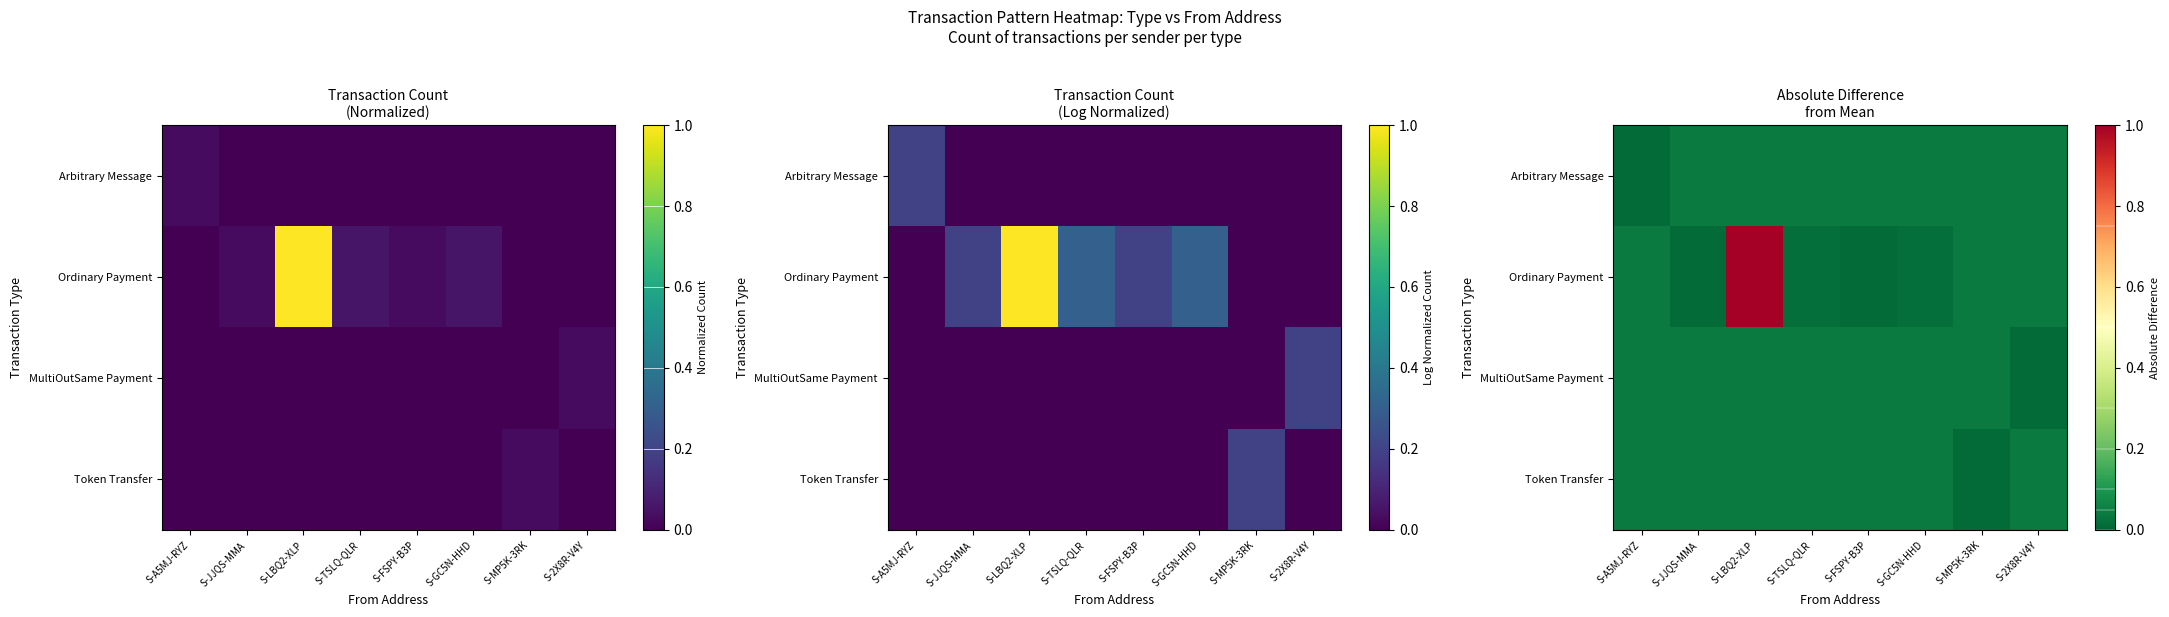

Which series has the widest spread of values?

Ordinary Payment